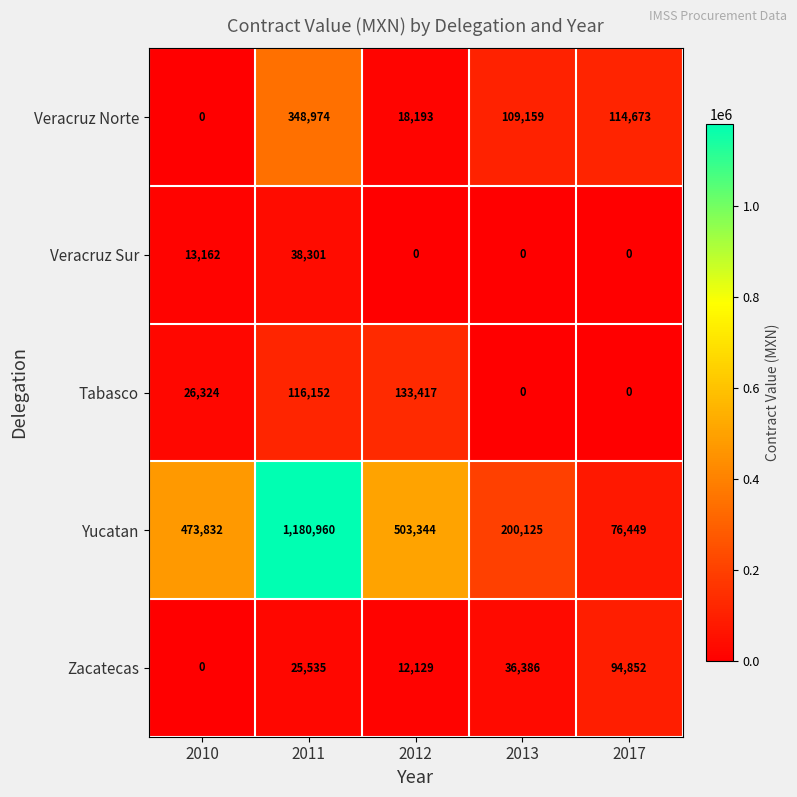

True or false: Yucatan has a value of 353518 at 2013.

False